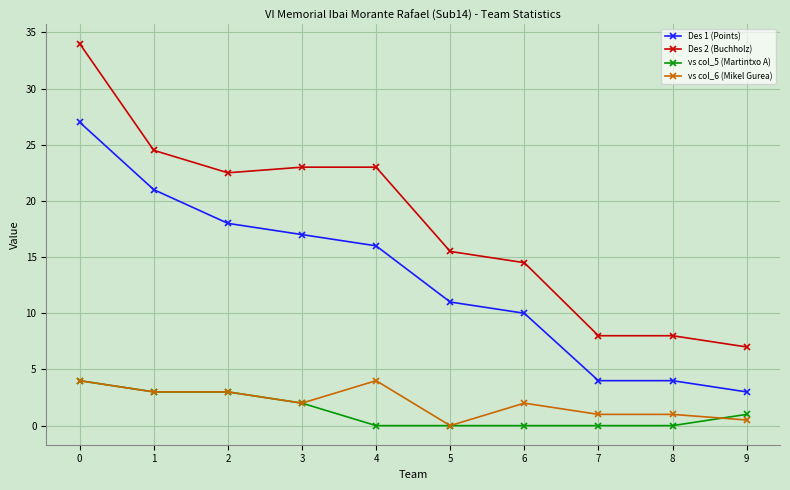

What is the value of the vs col_5 (Martintxo A) point at the 2nd from the left?

3.0